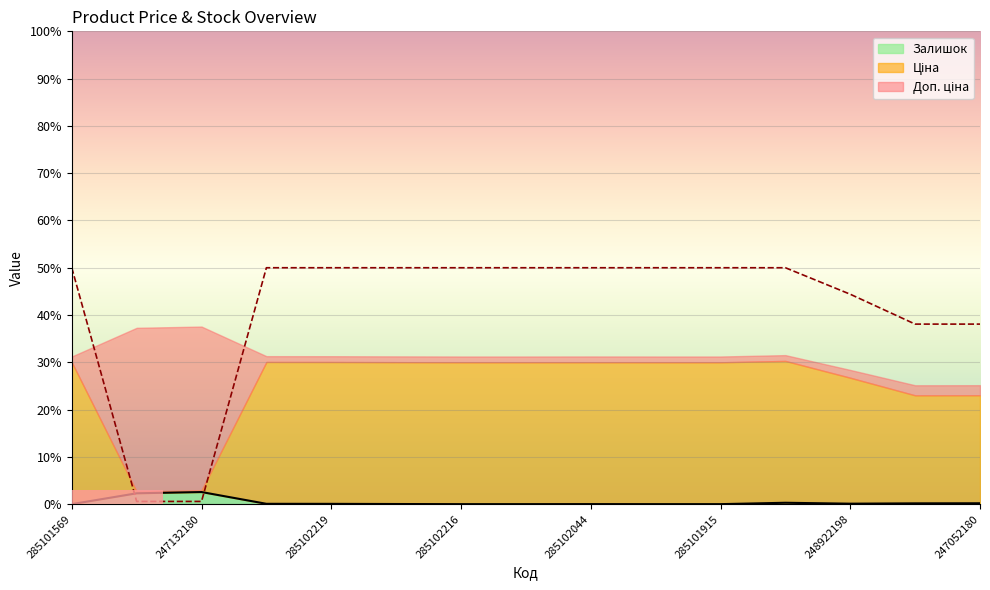

What is the label of the 12th point from the right?

285102221